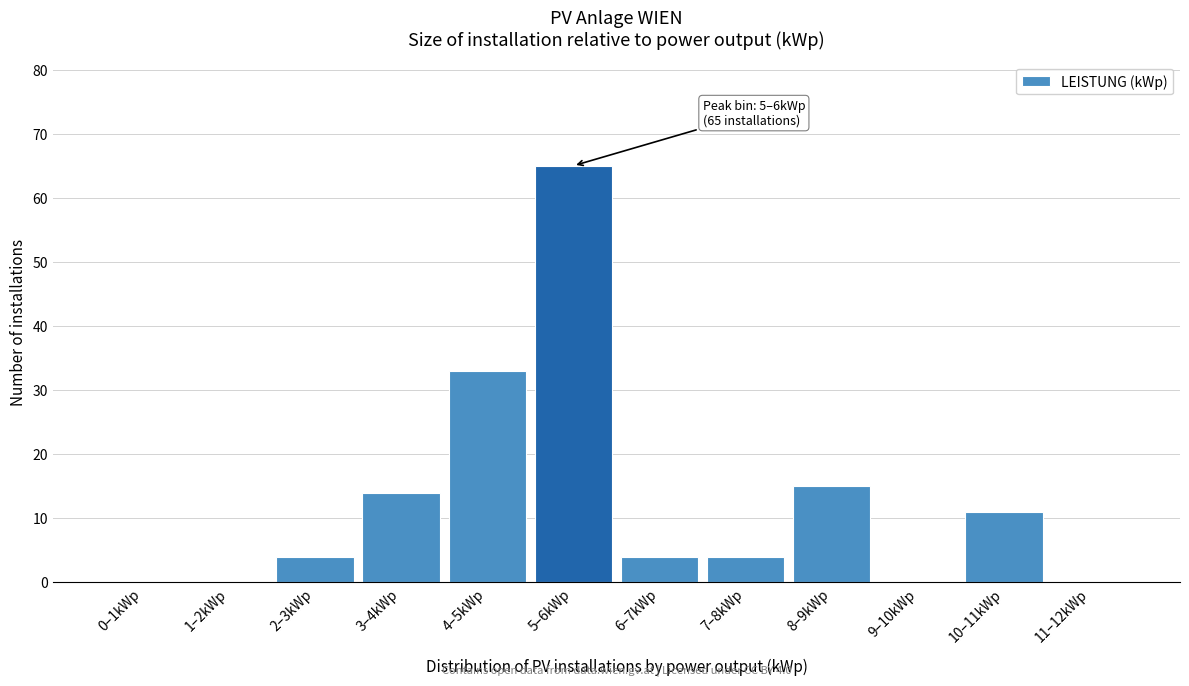

Reading left to right, extract all data points from this chart.

0–1kWp=0	1–2kWp=0	2–3kWp=4	3–4kWp=14	4–5kWp=33	5–6kWp=65	6–7kWp=4	7–8kWp=4	8–9kWp=15	9–10kWp=0	10–11kWp=11	11–12kWp=0